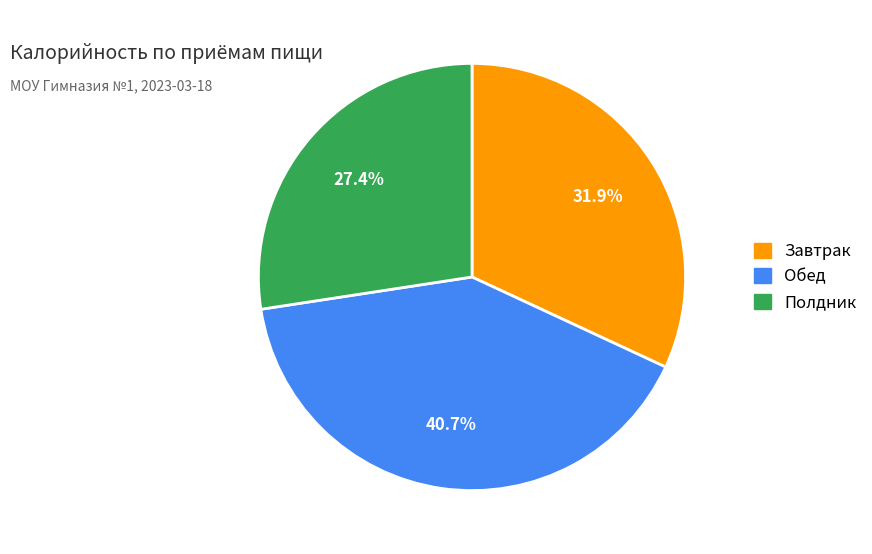

What is the smallest slice in the pie chart?

Полдник